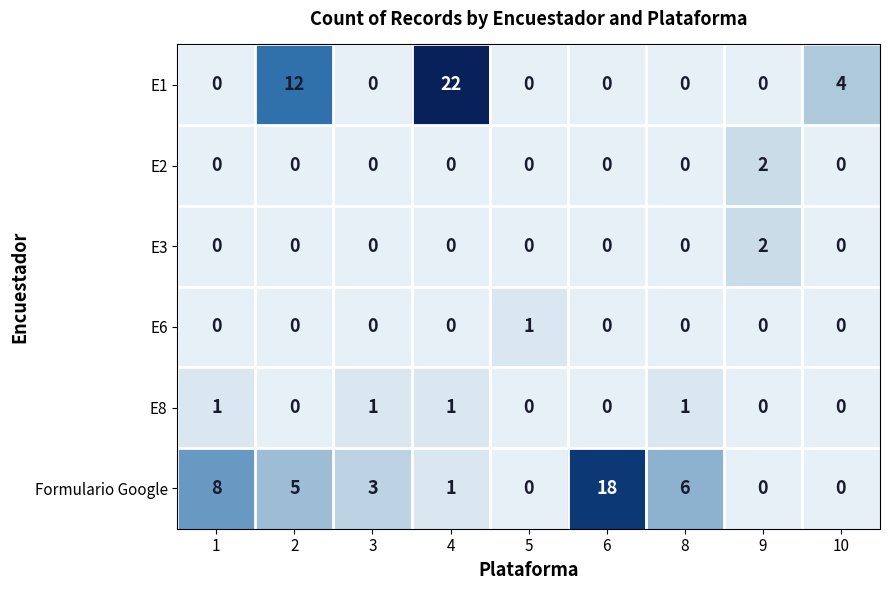

What is the sum of all Formulario Google values?

41